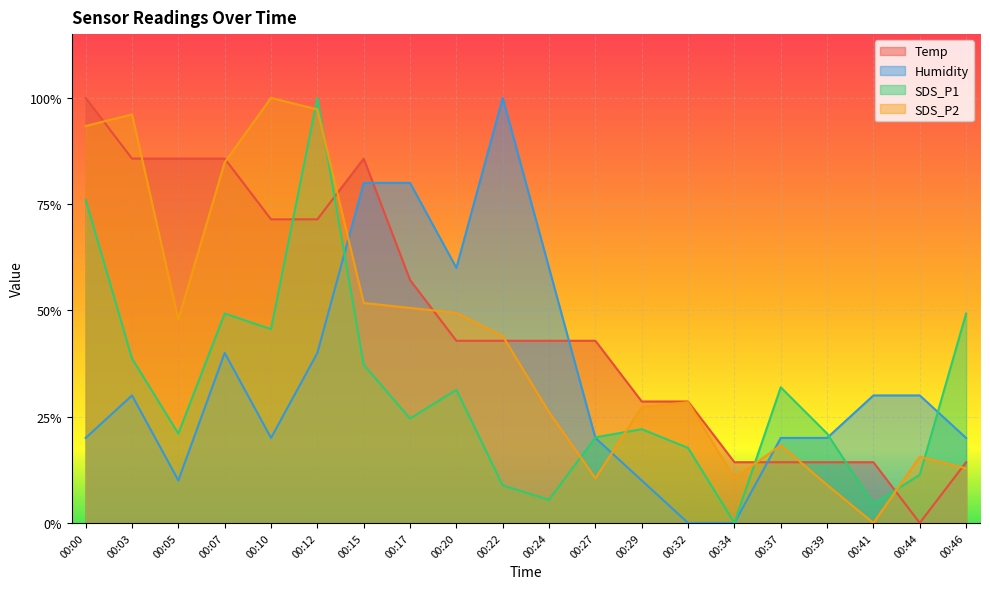

Which has a higher value, 00:00 or 00:32?

00:00